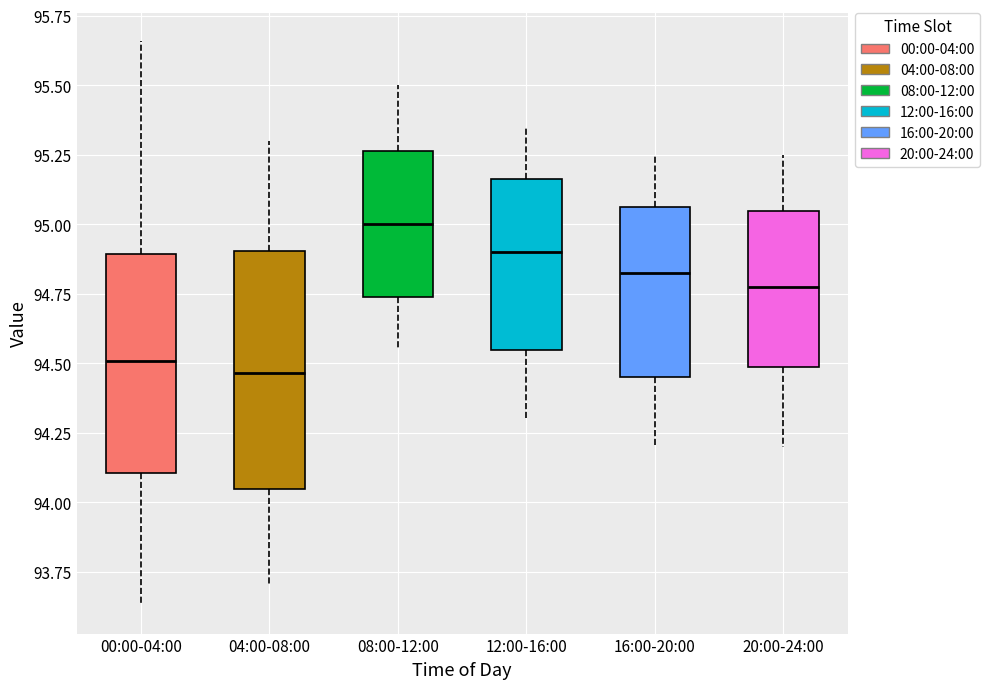

Comparing the boxes themselves (not the whiskers), which one is the tallest?

04:00-08:00